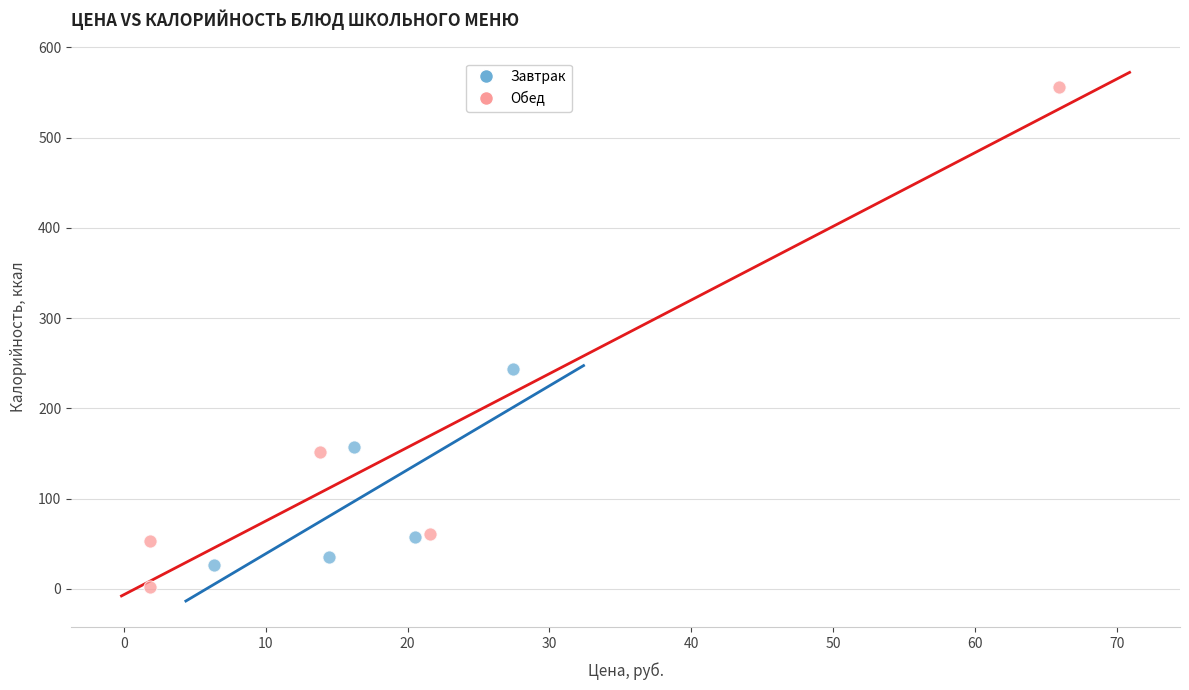

Which series has the widest spread of Y values?

Обед